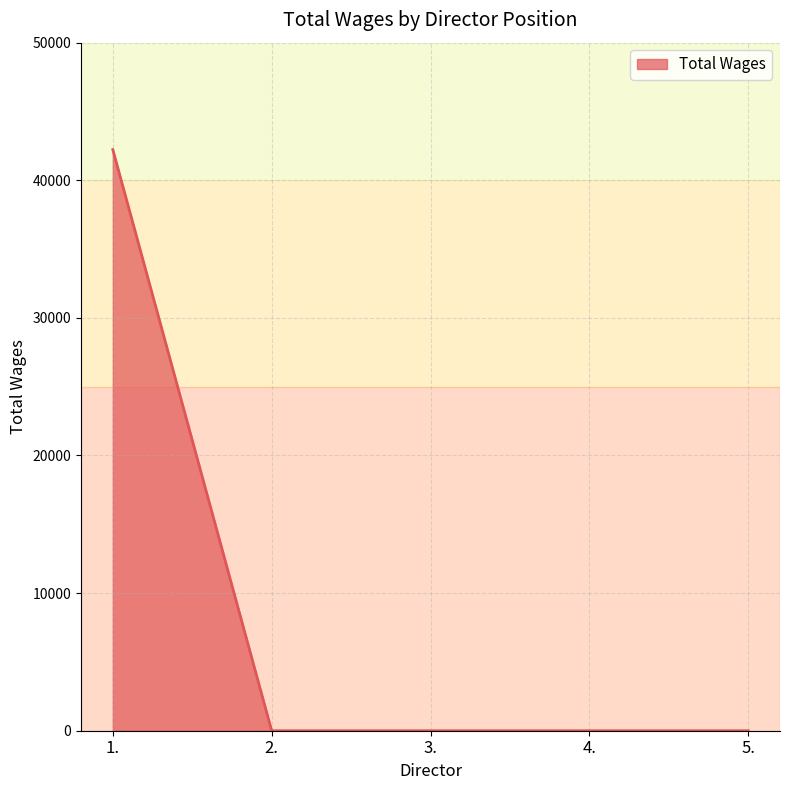

Between 5. and 1., which is larger?

1.